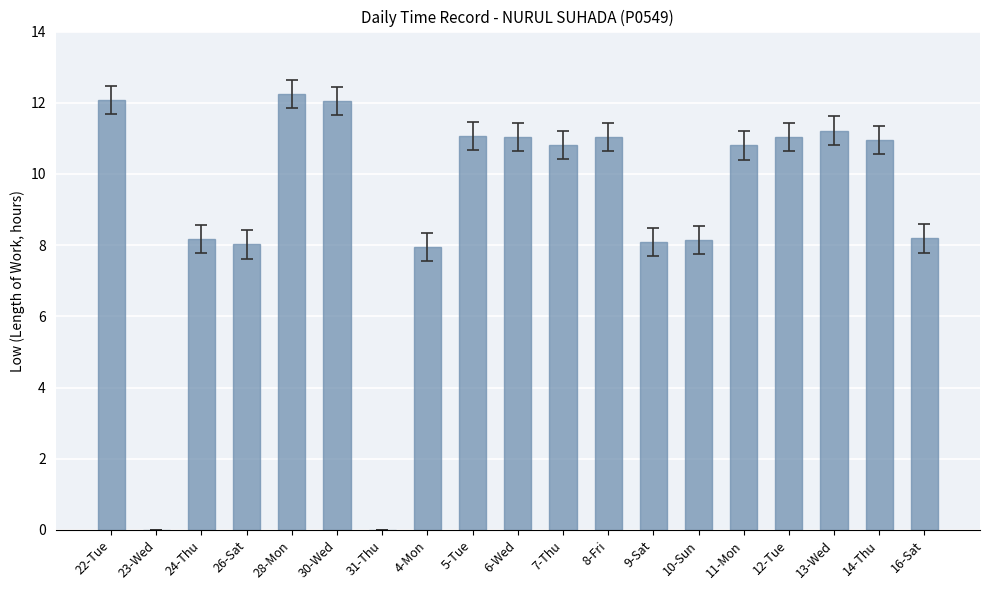

Where does the data first go above 10?

22-Tue